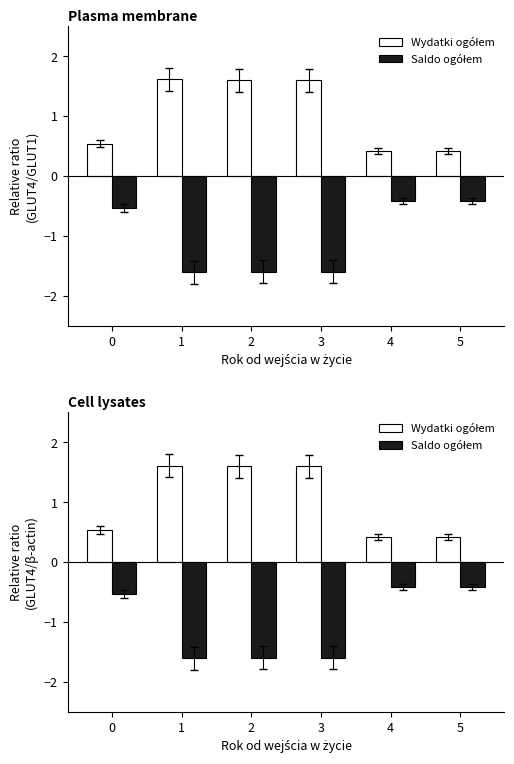

Is the value of Saldo ogółem at 4 greater than the value of Wydatki ogółem at 4?

No